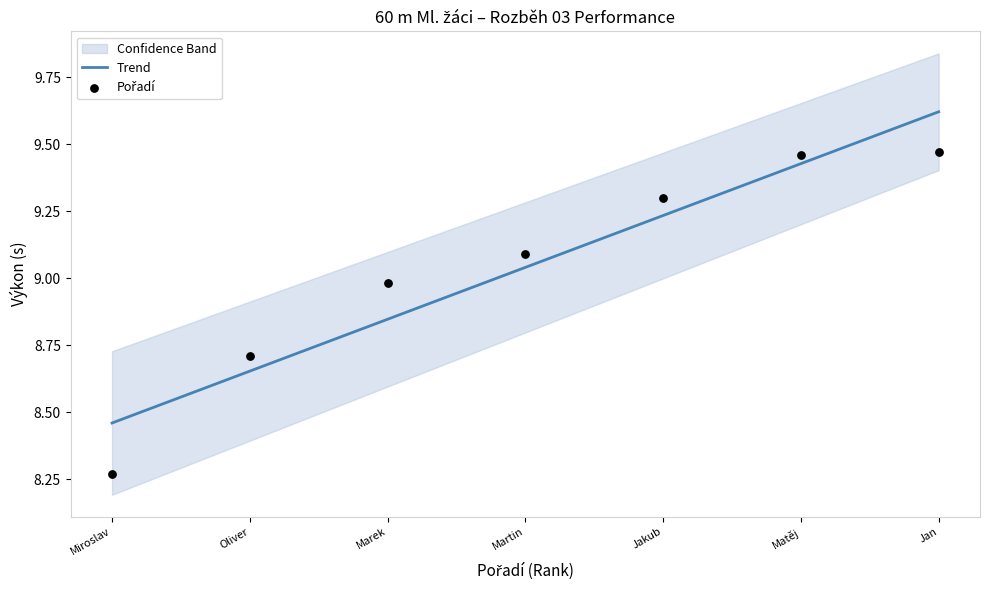

The Trend series shows 11.4 at Oliver. True or false?

False